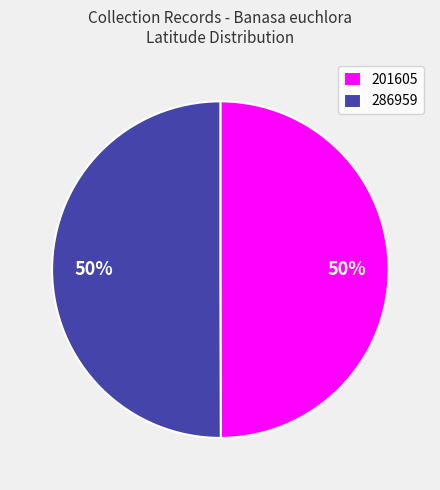

To the nearest percent, what is the average slice percentage?

50%